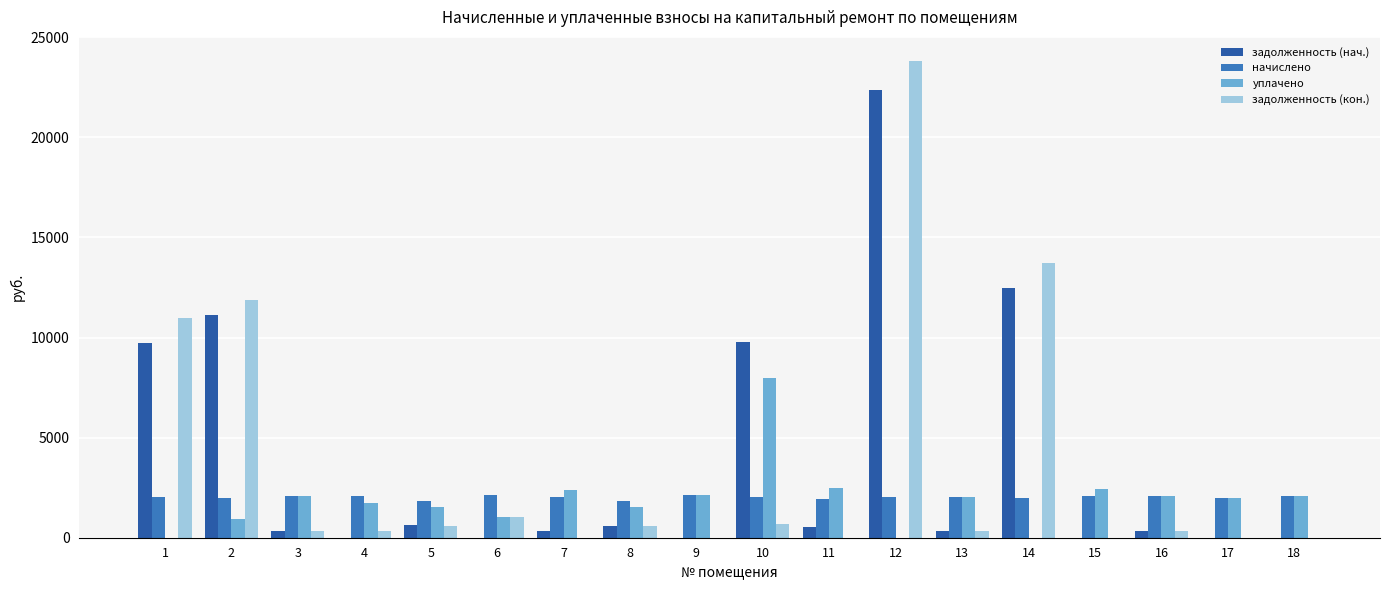

At which category is the sum across all series the highest?

12